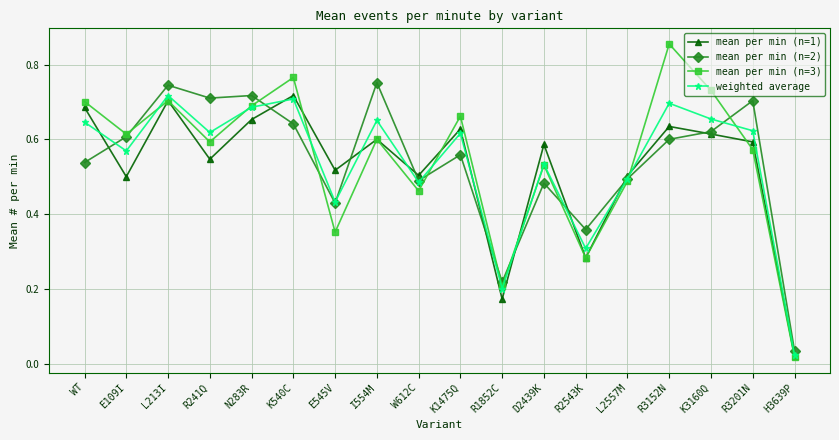

True or false: weighted average has more than 1 points higher than both neighbors.

True